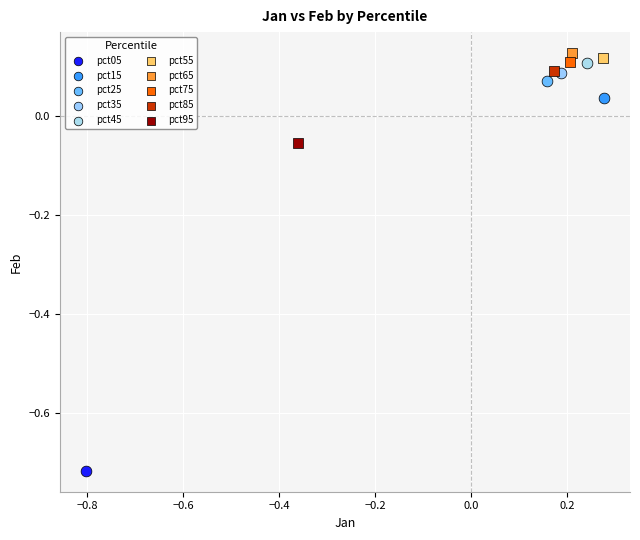

Which series contains the lowest Y value?

pct05